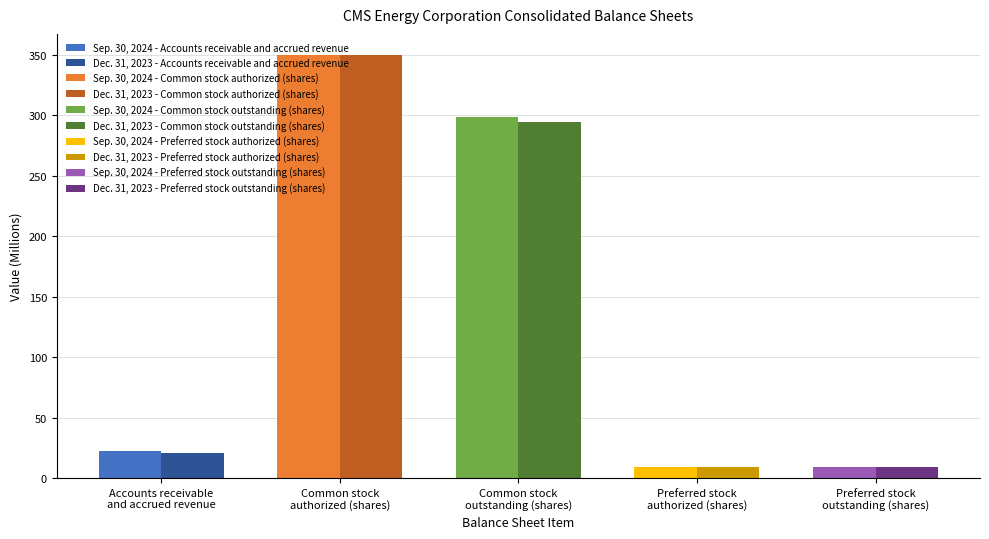

What is the label of the 2nd bar from the right?

Preferred stock
authorized (shares)